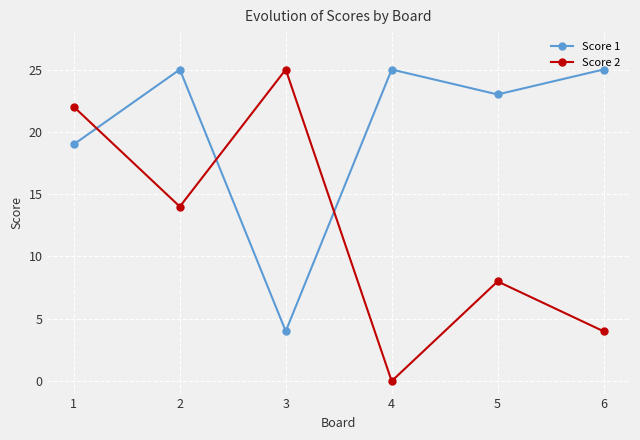

What is the total value across all series at 6?

29